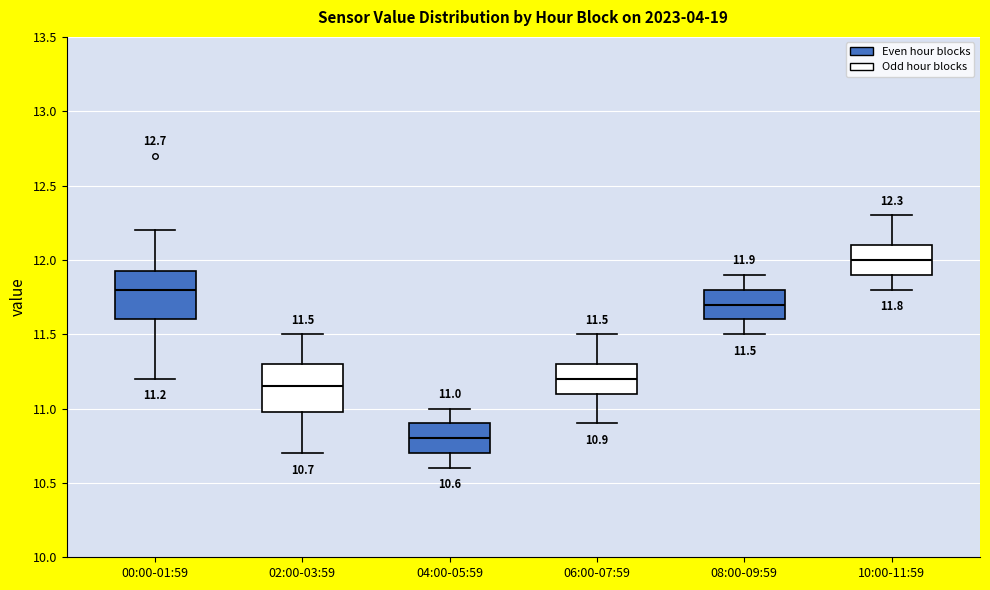

Which box has the highest median line?

10:00-11:59